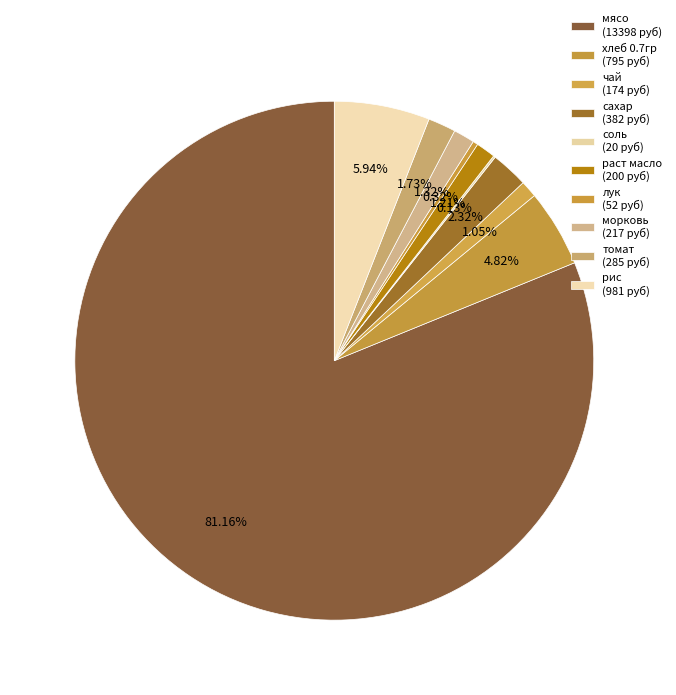

What percentage is the рис slice, to the nearest percent?

6%